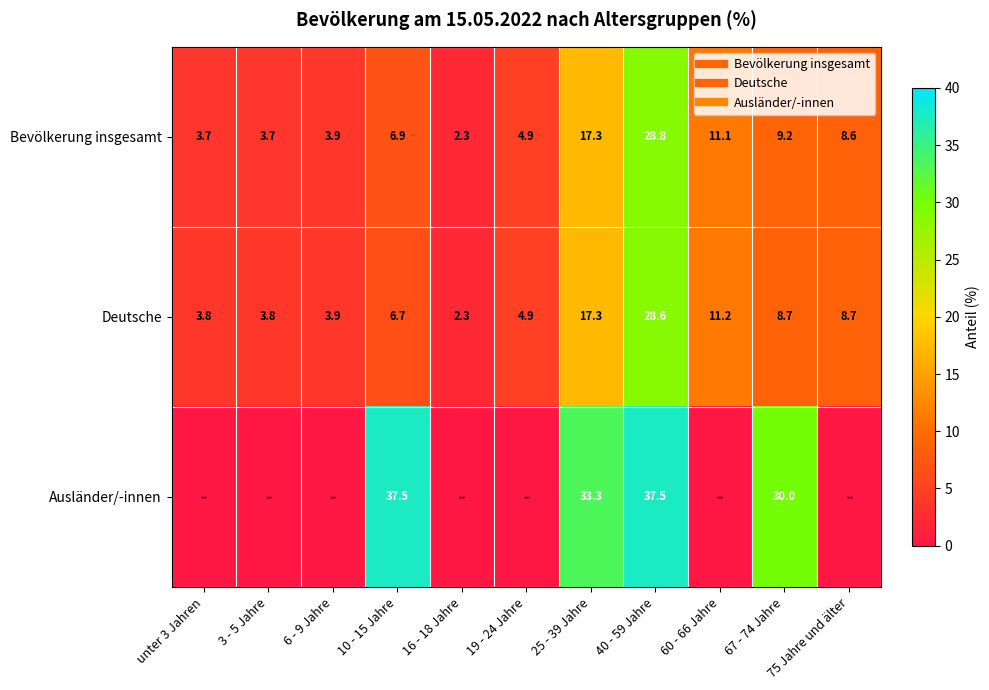

Rank the series by their maximum value, from lowest to highest.

Deutsche, Bevölkerung insgesamt, Ausländer/-innen